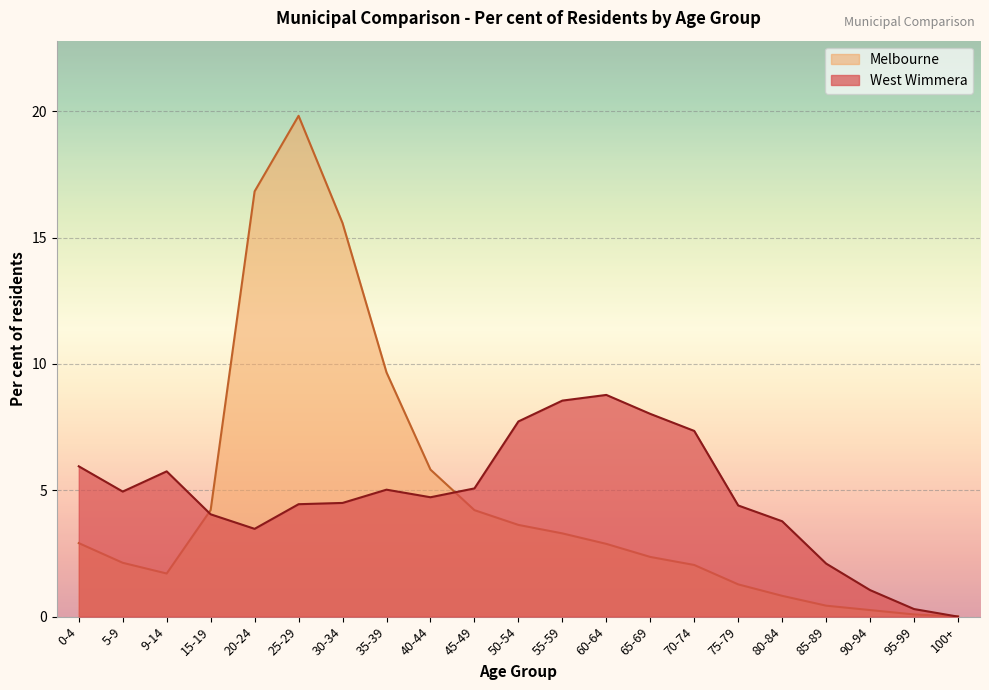

Between 20-24 and 55-59, which series saw the biggest shift?

Melbourne